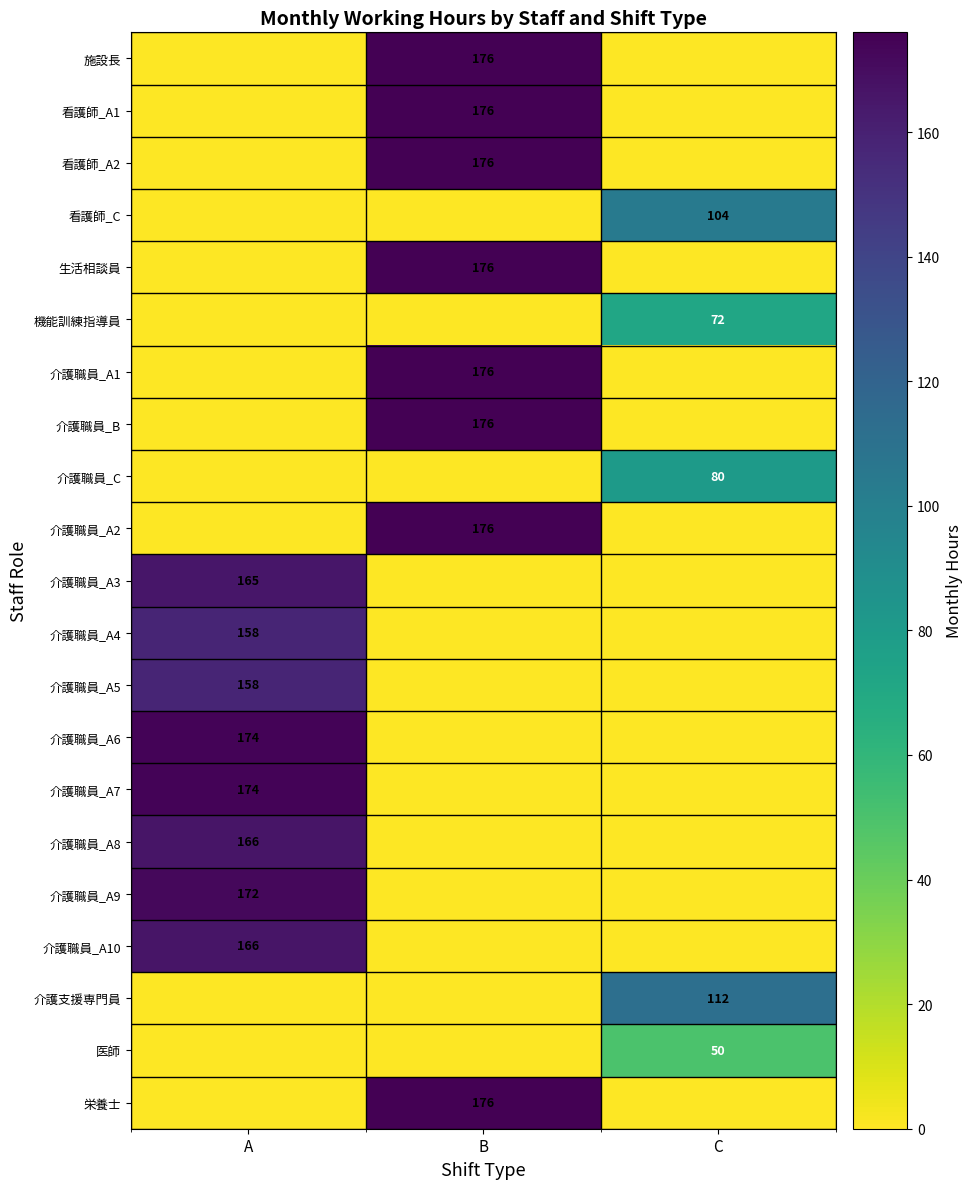

Is it true that 介護職員_A6 equals 238 at A?

False